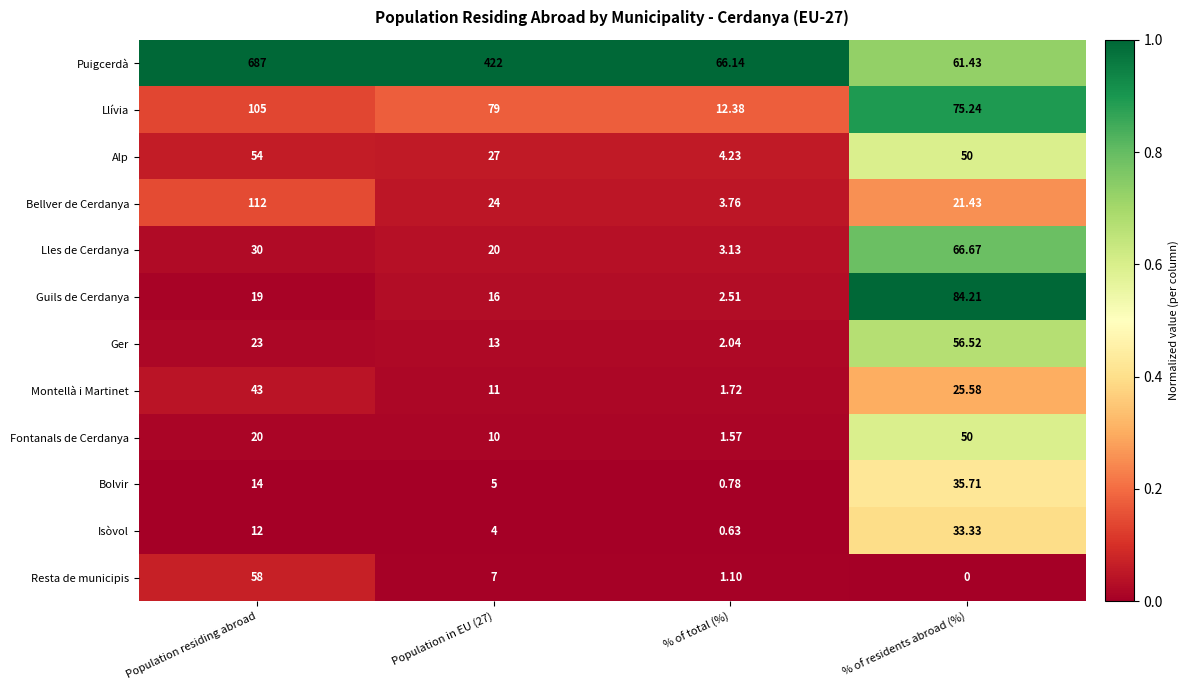

Which label corresponds to the largest value in the chart?

Population residing abroad